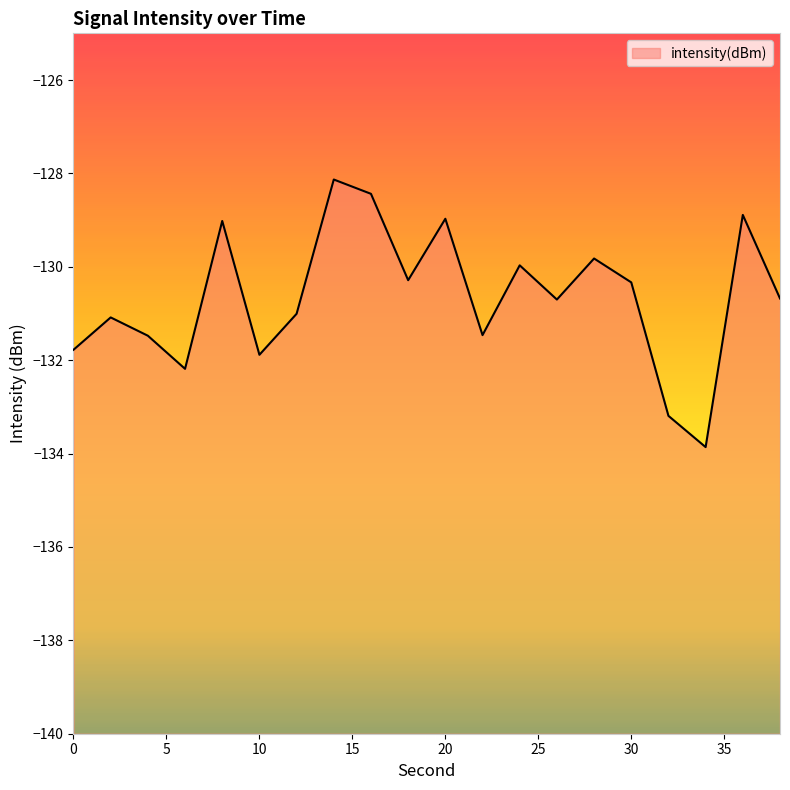

Where is the data nearest to the value -130?

24